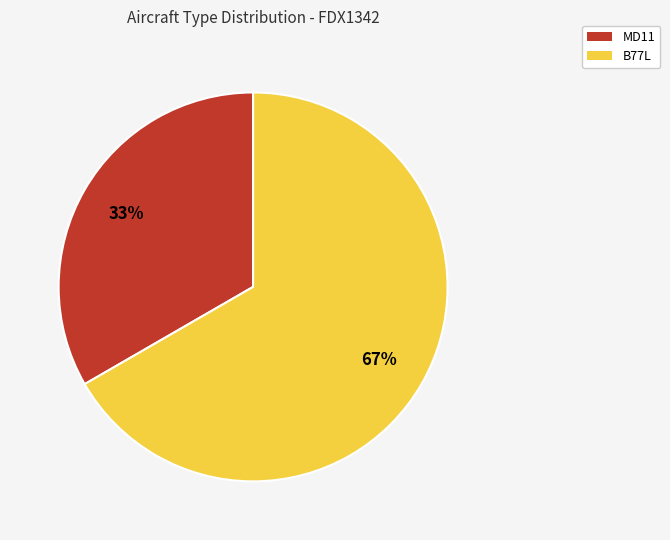

Is there any slice that represents more than half of the pie?

Yes